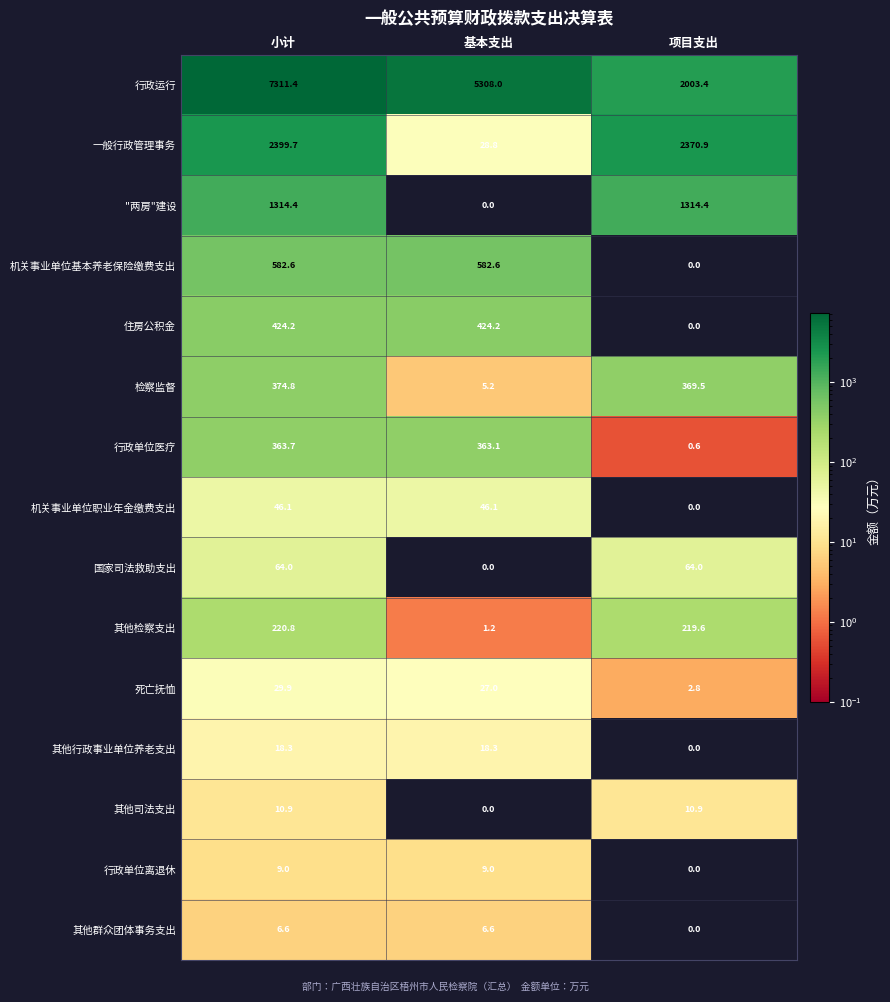

Where is 住房公积金 nearest to the value 212?

项目支出